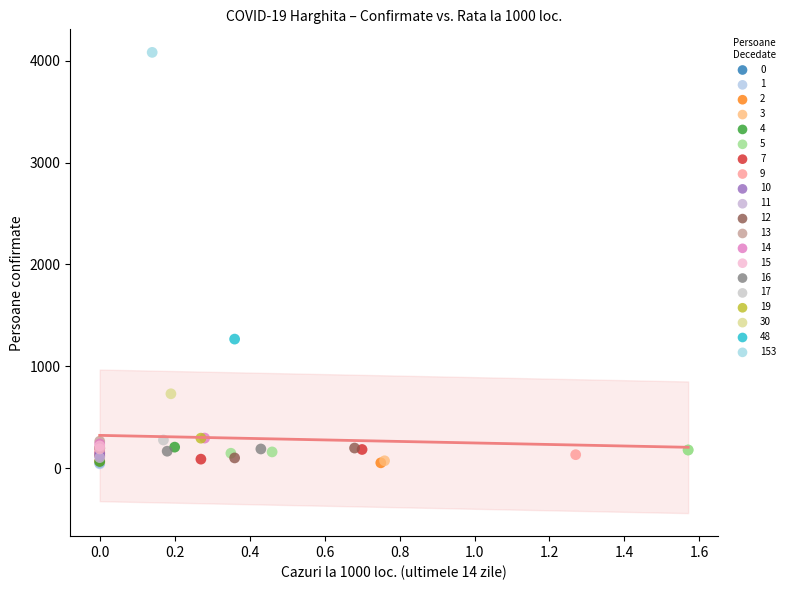

Which series contains the highest Y value?

153